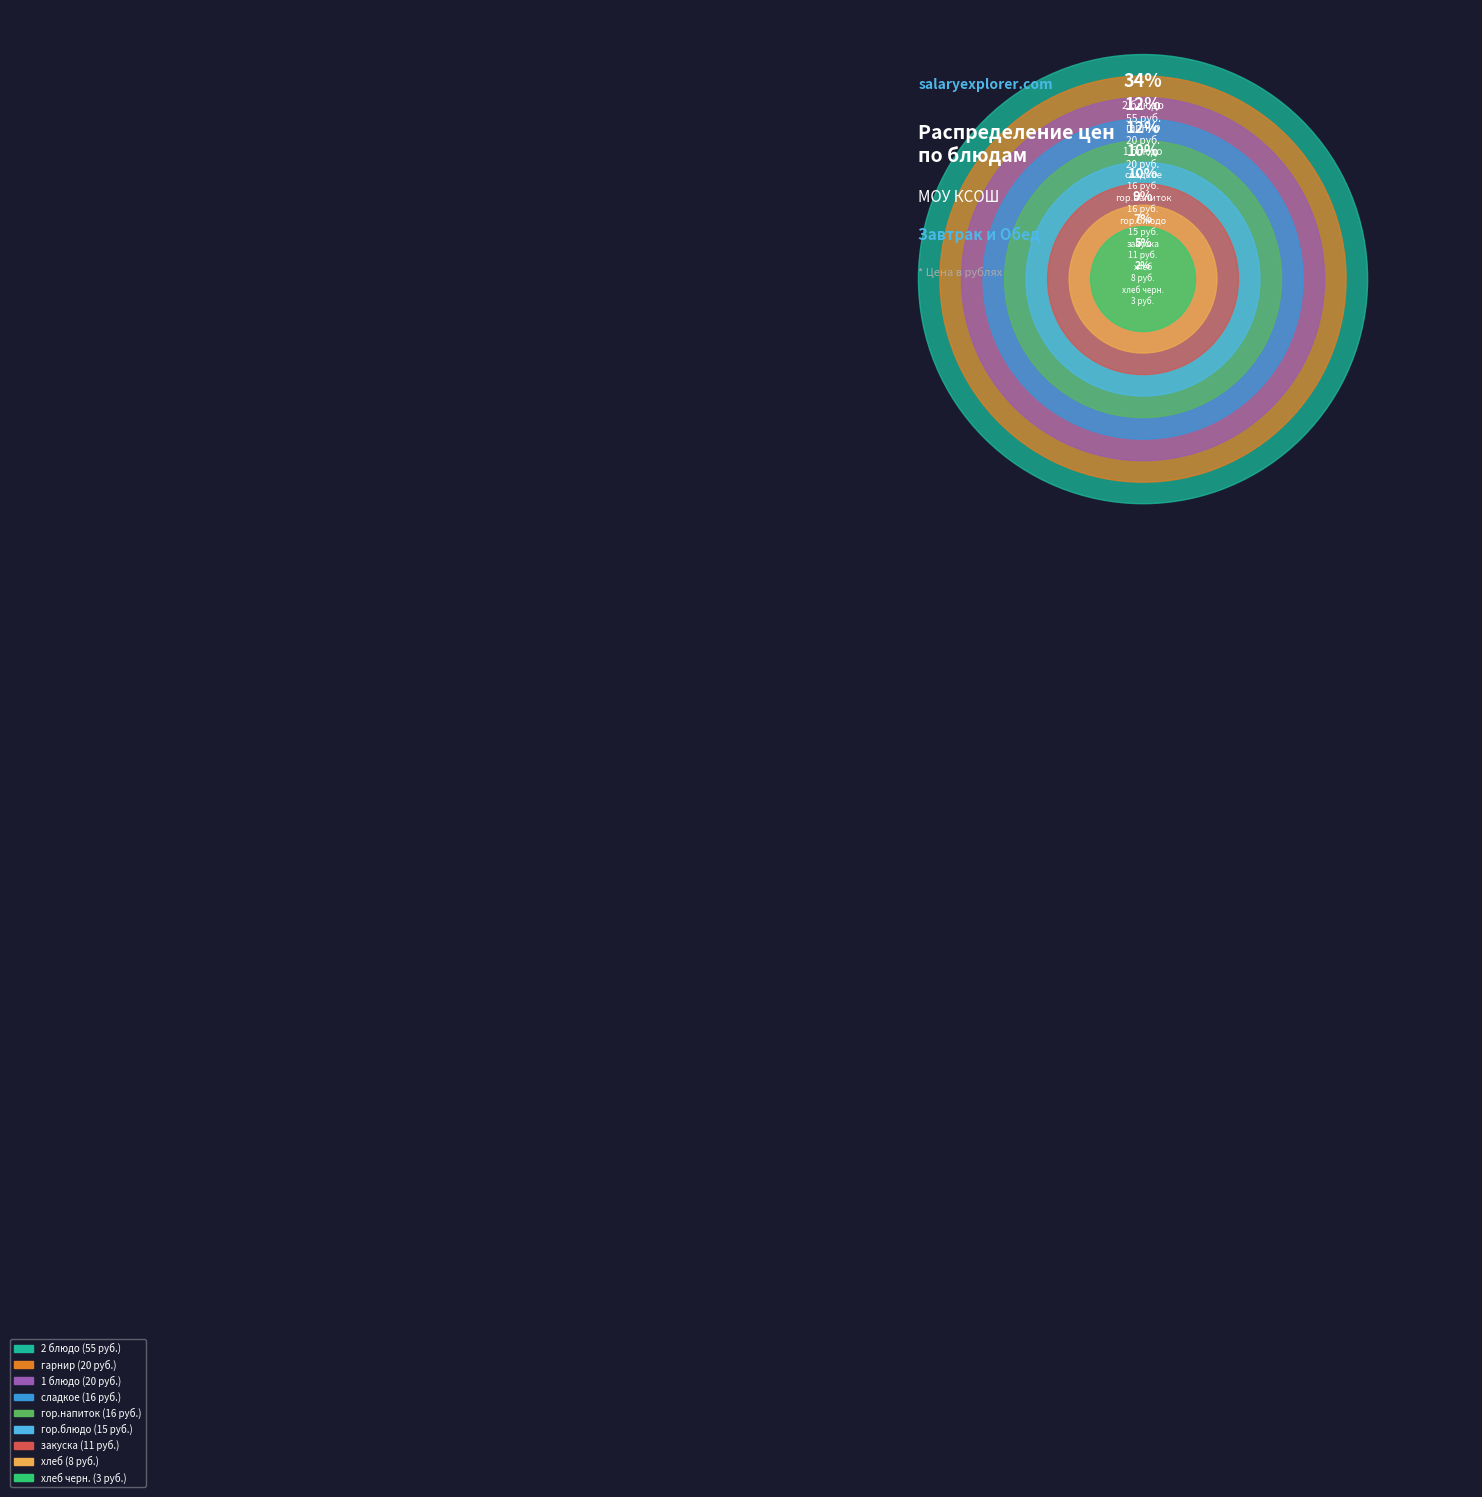

How many slices are in this pie chart?

9